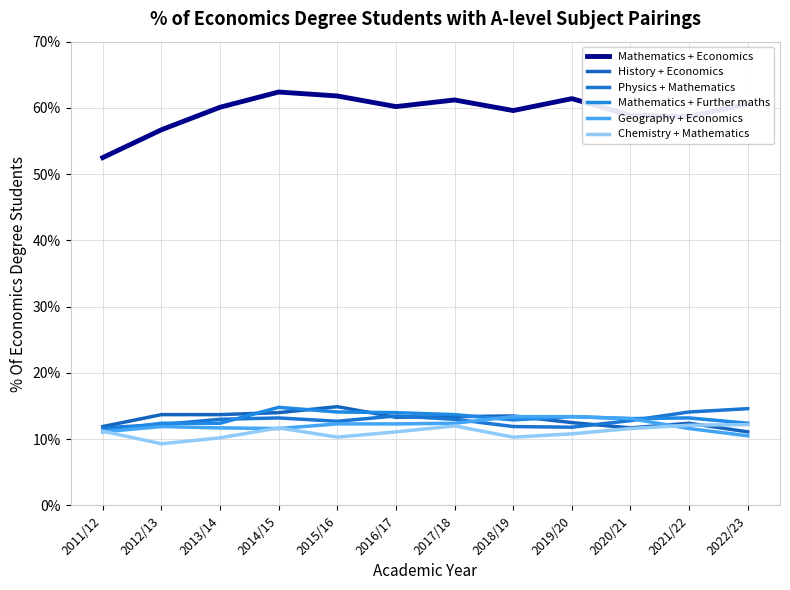

Which label corresponds to the smallest value in the chart?

2012/13